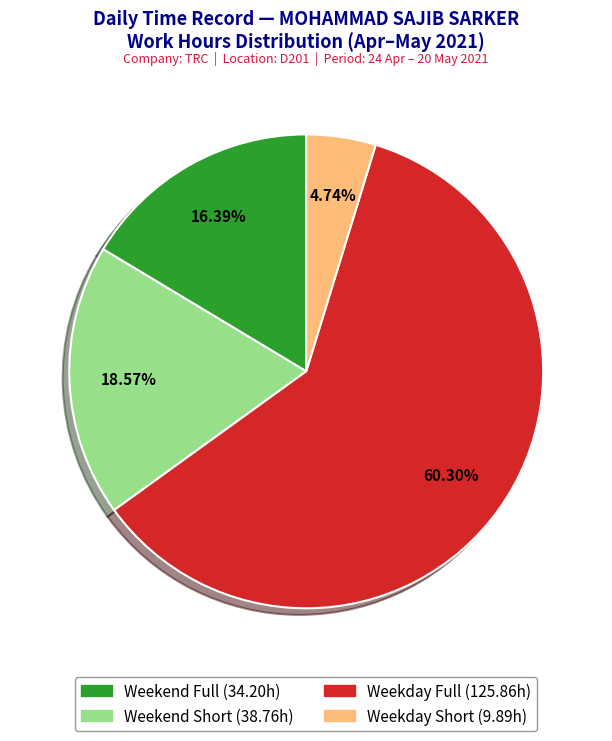

Is there a majority slice in this chart?

Yes